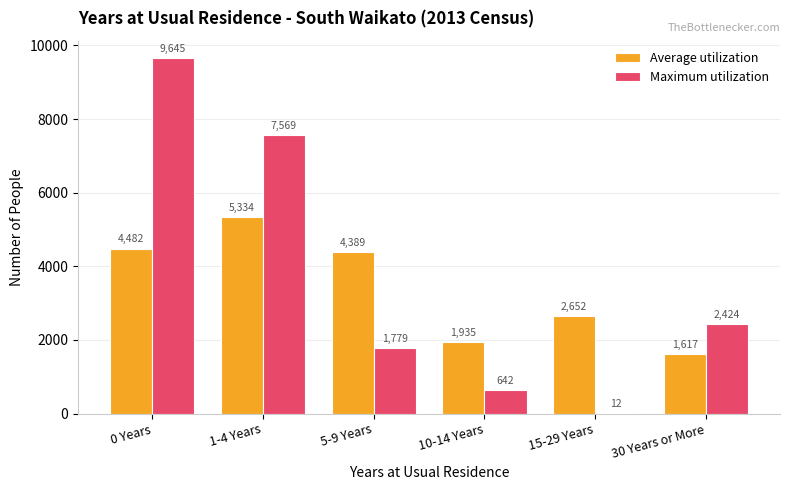

What is the total value across all series at 1-4 Years?

12903